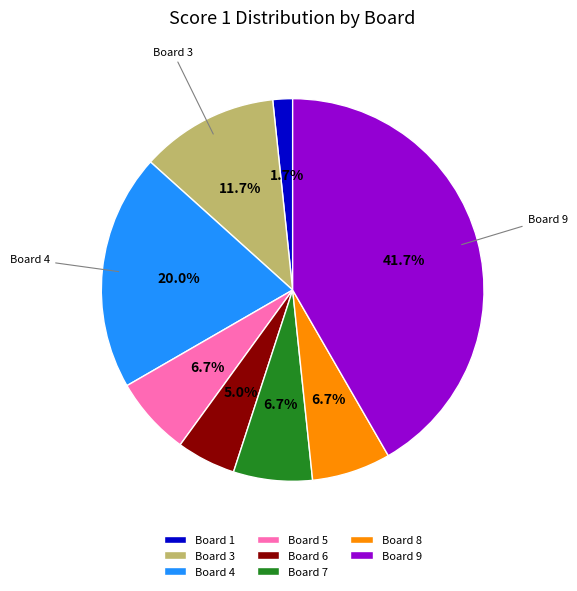

Which has a higher value, Board 1 or Board 3?

Board 3